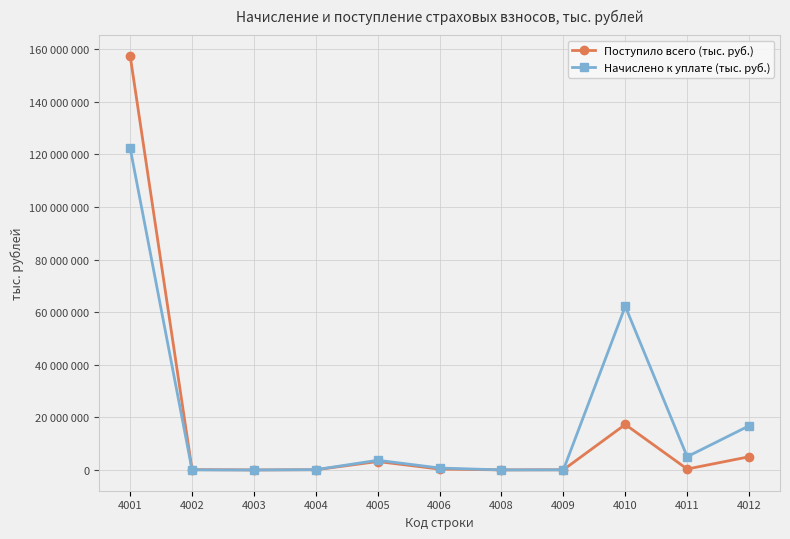

Is the value of Начислено к уплате (тыс. руб.) at 4005 greater than the value of Поступило всего (тыс. руб.) at 4008?

Yes